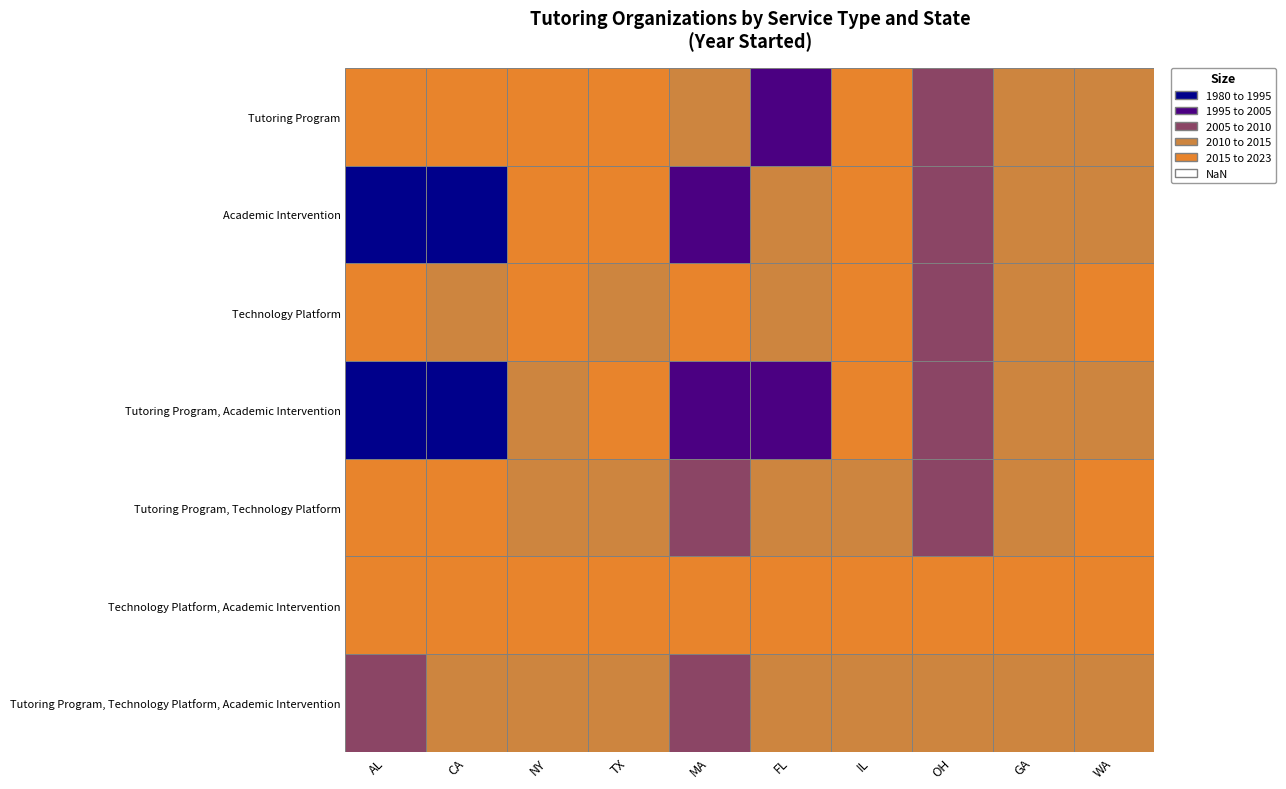

The value of Tutoring Program, Academic Intervention at 8 is 579. True or false?

False